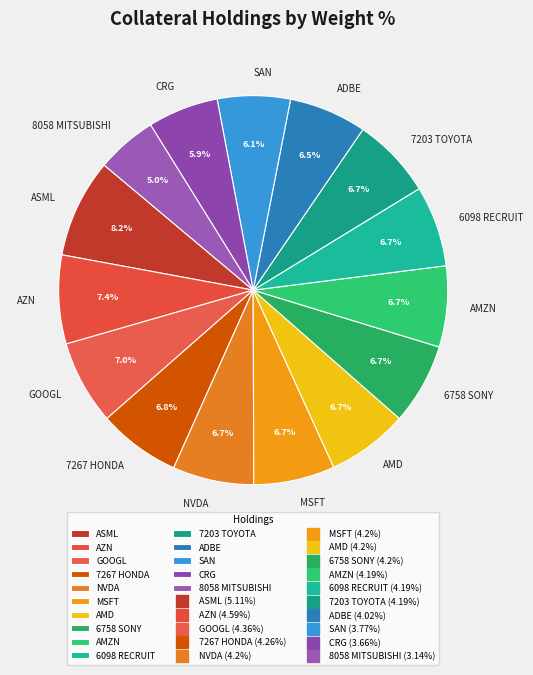

To the nearest percent, what portion does CRG represent?

6%